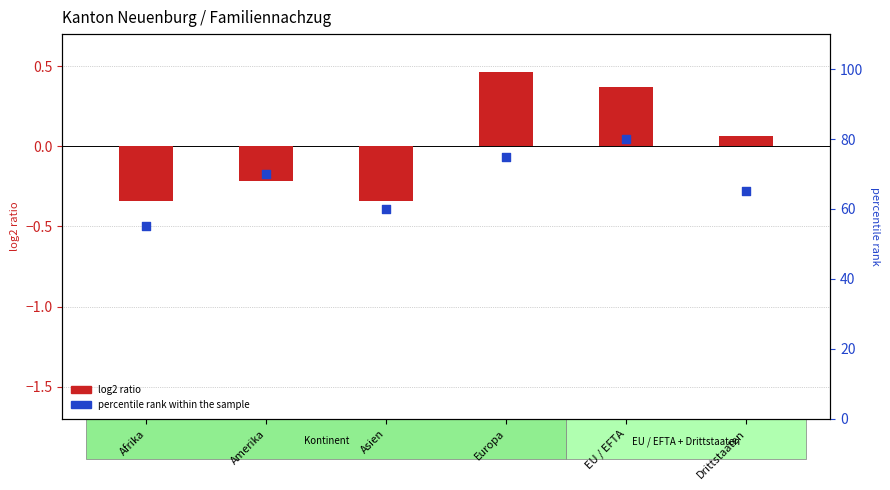

Which series contains the lowest Y value?

log2 ratio (scaled)